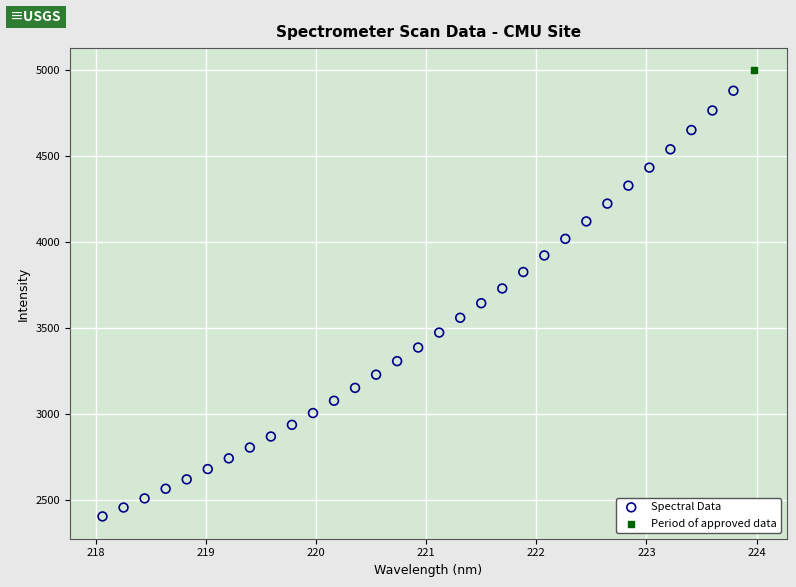

What are all the series names shown in the legend?

Spectral Data, Period of approved data